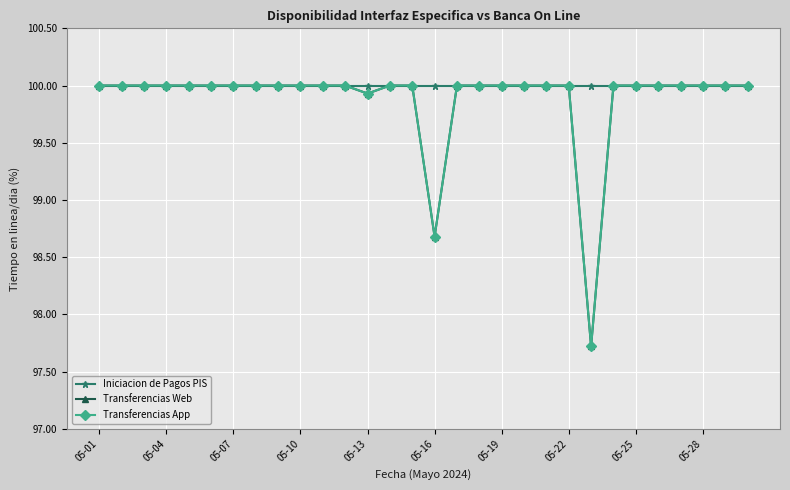

At which category is the sum across all series the highest?

05-01